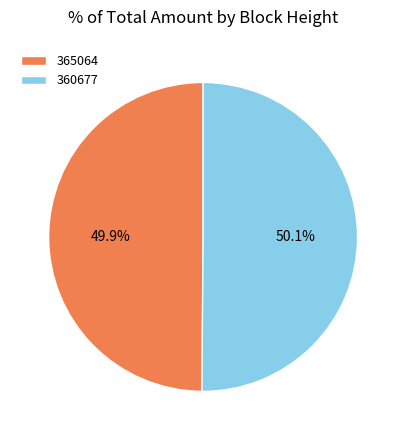

What percentage is the 360677 slice, to the nearest percent?

50%